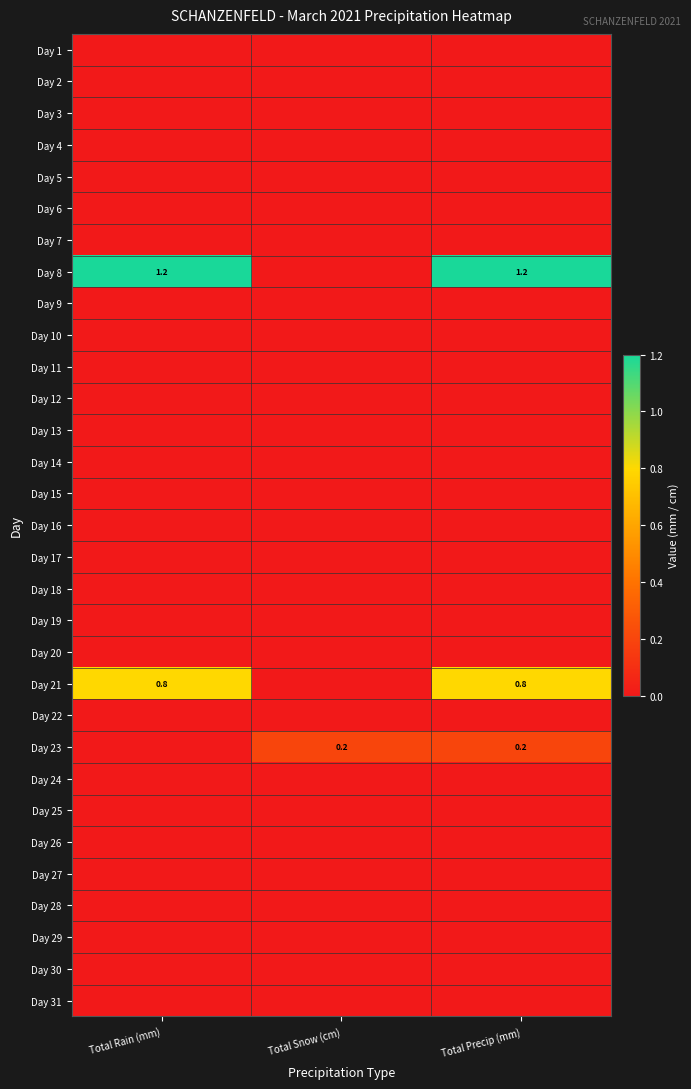

Which has a higher value, Total Snow (cm) or Total Rain (mm)?

Total Snow (cm)